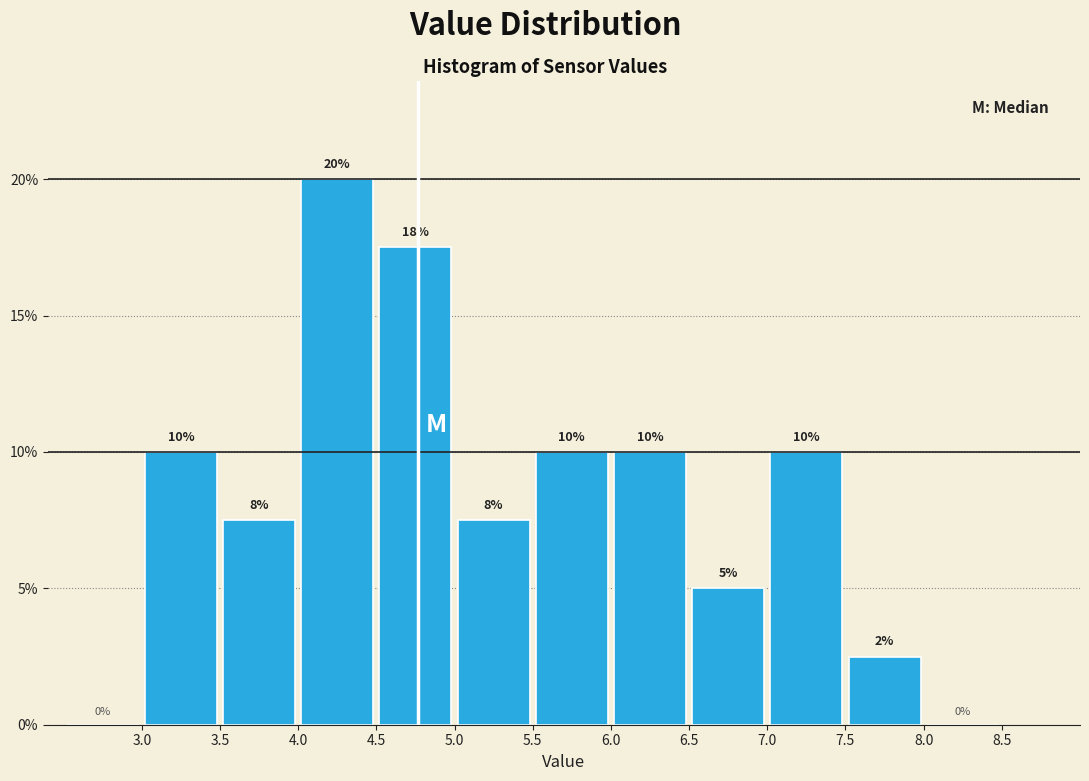

Which range on the x-axis has the tallest bar?

4.0 to 4.5